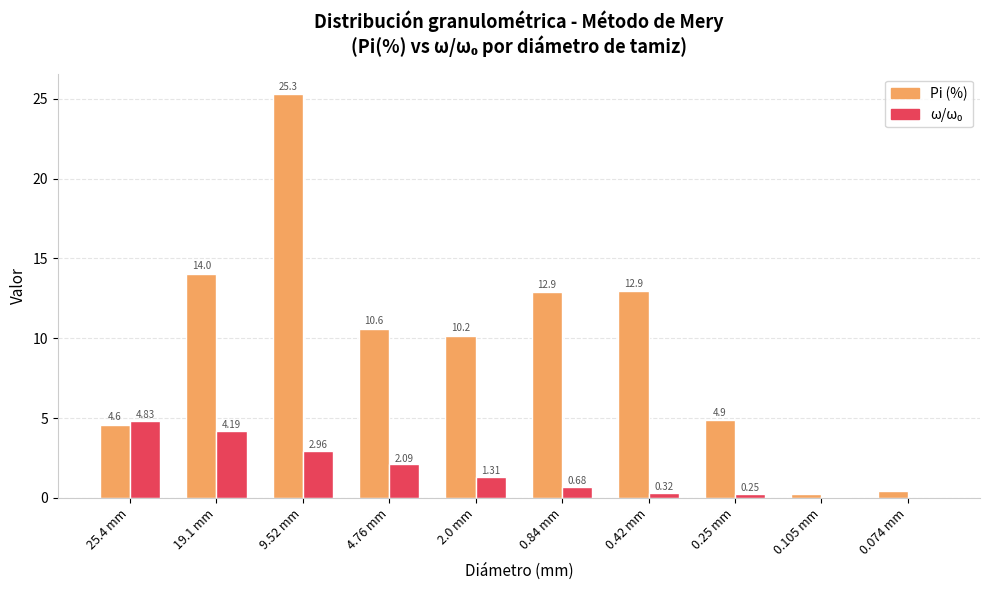

How many values in the Pi (%) series exceed 10?

6